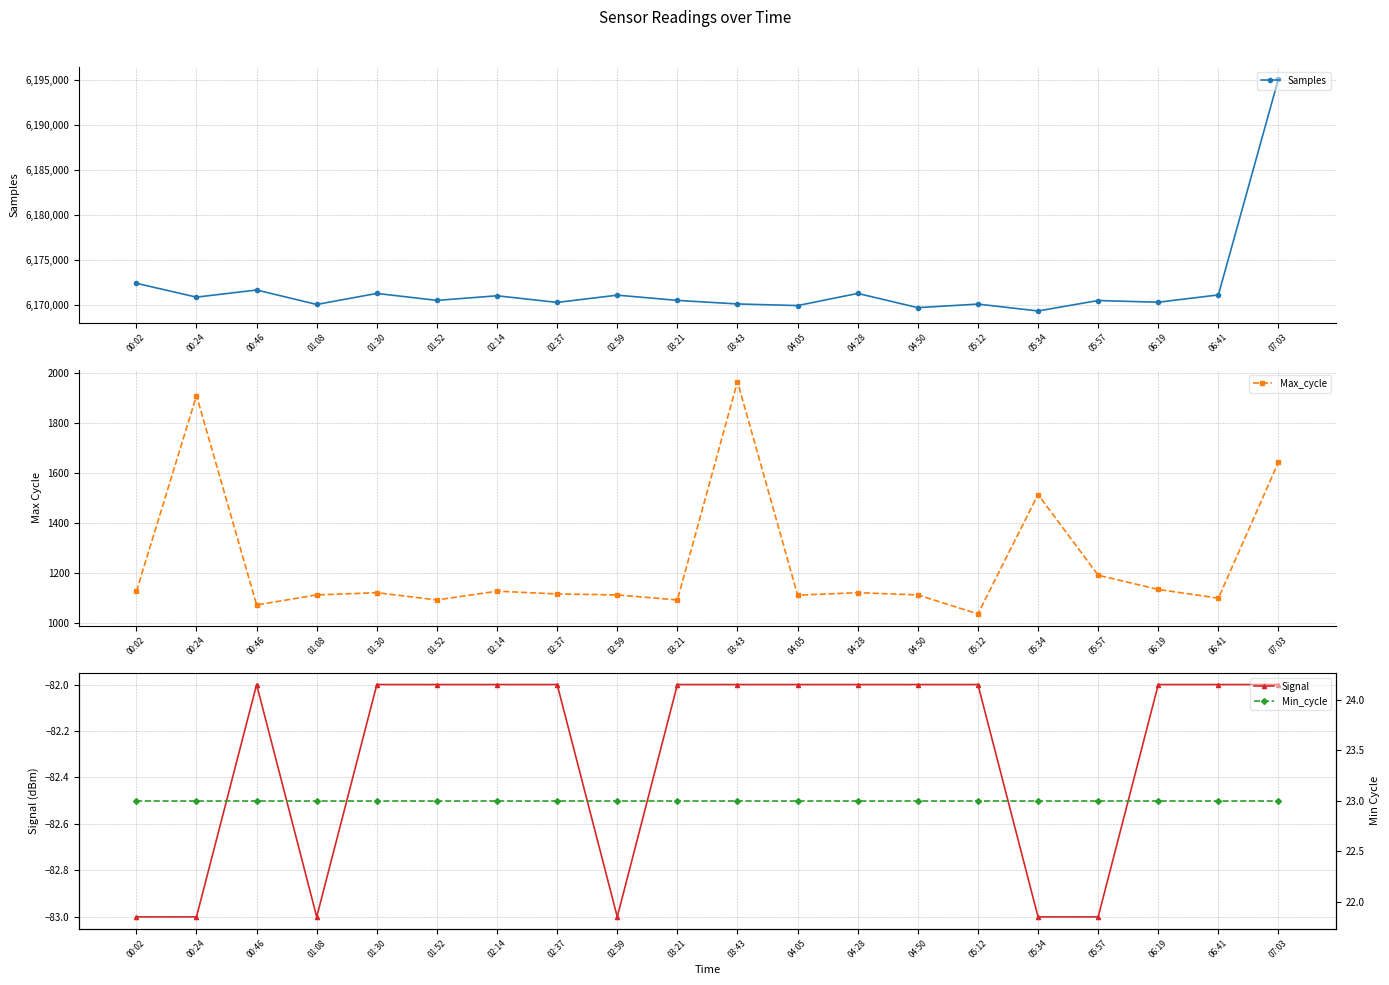

How many interior local valleys does the Signal series have?

2